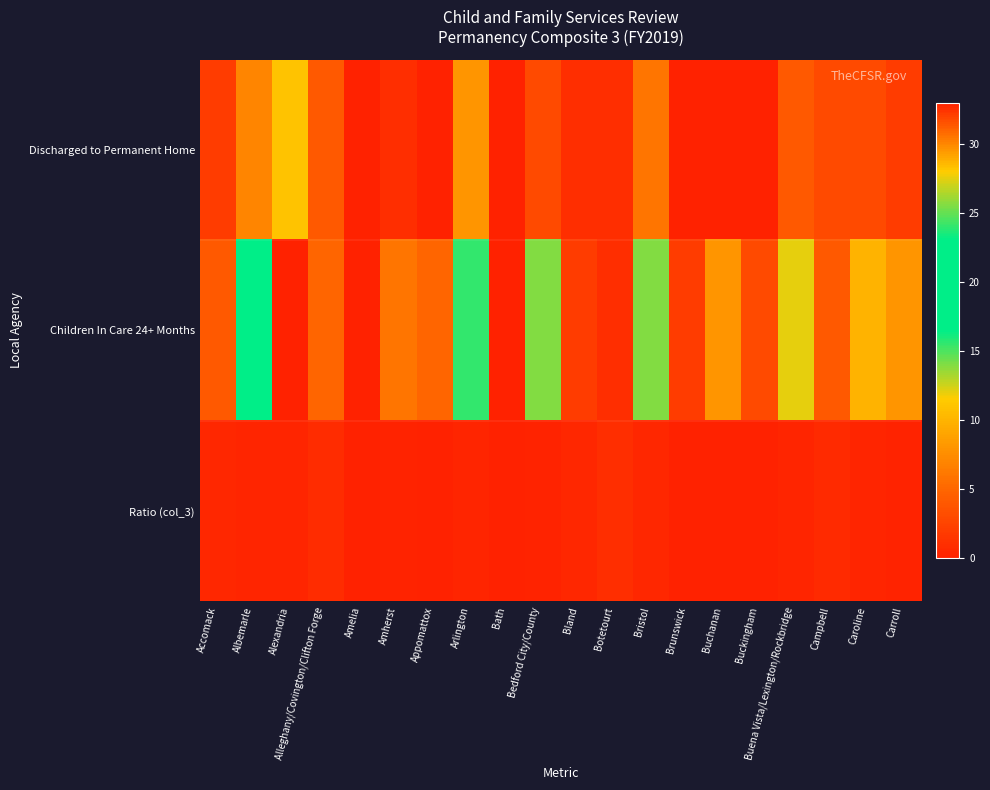

Reading left to right, transcribe all the data shown in this chart.

Discharged to Permanent Home: Accomack=2.0	Albemarle=7.0	Alexandria=11.0	Alleghany/Covington/Clifton Forge=4.0	Amelia=0.0	Amherst=1.0	Appomattox=0.0	Arlington=8.0	Bath=0.0	Bedford City/County=3.0	Bland=1.0	Botetourt=1.0	Bristol=6.0	Brunswick=0.0	Buchanan=0.0	Buckingham=0.0	Buena Vista/Lexington/Rockbridge=4.0	Campbell=3.0	Caroline=3.0	Carroll=2.0
Children In Care 24+ Months: Accomack=4.0	Albemarle=23.0	Alexandria=33.0	Alleghany/Covington/Clifton Forge=5.0	Amelia=0.0	Amherst=6.0	Appomattox=5.0	Arlington=24.0	Bath=0.0	Bedford City/County=14.0	Bland=2.0	Botetourt=1.0	Bristol=14.0	Brunswick=2.0	Buchanan=8.0	Buckingham=3.0	Buena Vista/Lexington/Rockbridge=12.0	Campbell=4.0	Caroline=10.0	Carroll=8.0
Ratio (col_3): Accomack=0.5	Albemarle=0.3	Alexandria=0.3	Alleghany/Covington/Clifton Forge=0.8	Amelia=0.0	Amherst=0.2	Appomattox=0.0	Arlington=0.3	Bath=0.0	Bedford City/County=0.2	Bland=0.5	Botetourt=1.0	Bristol=0.4	Brunswick=0.0	Buchanan=0.0	Buckingham=0.0	Buena Vista/Lexington/Rockbridge=0.3	Campbell=0.8	Caroline=0.3	Carroll=0.2